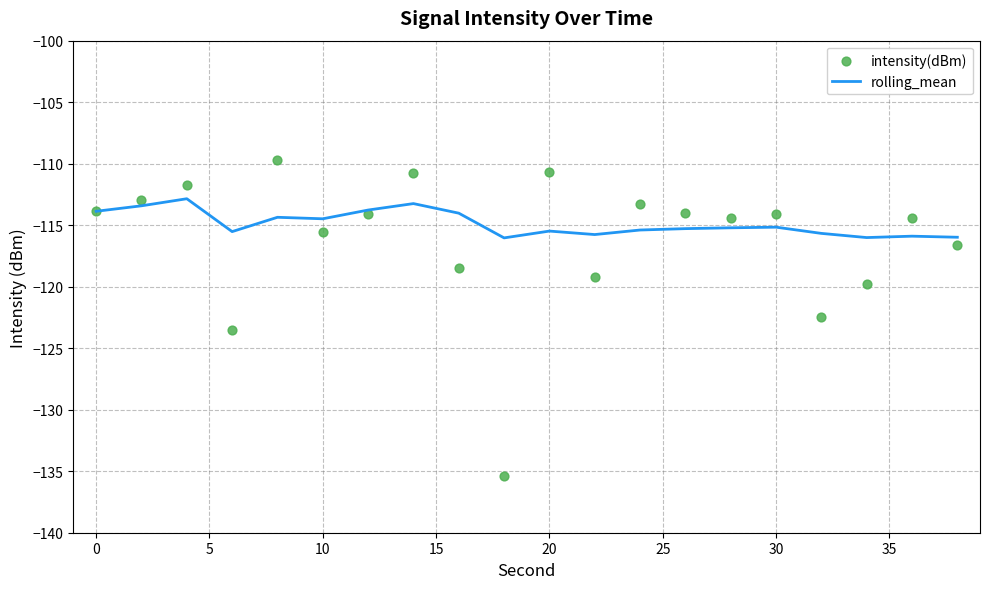

What are all the series names shown in the legend?

rolling_mean, intensity(dBm)